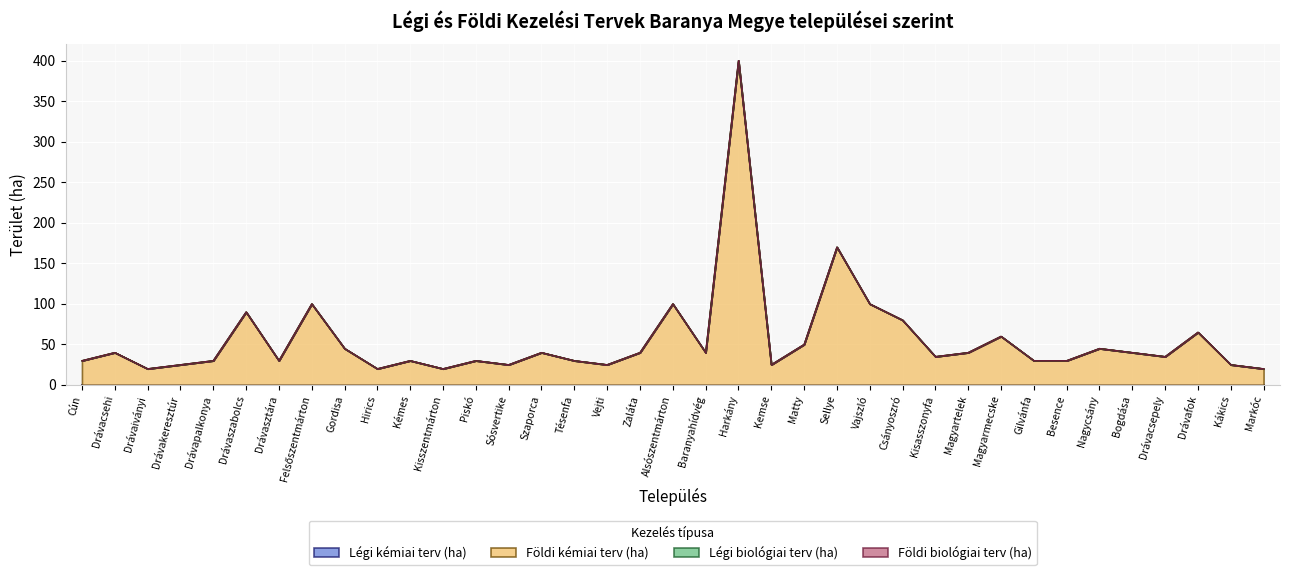

What is the total value across all series at Drávacsepely?

35